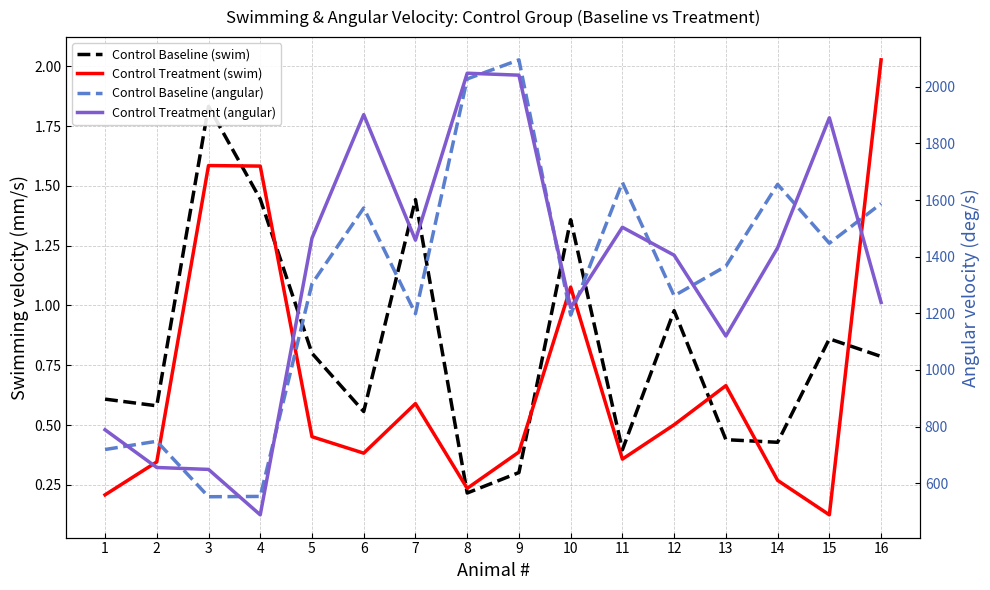

What is the total value across all series at 9?

4137.2